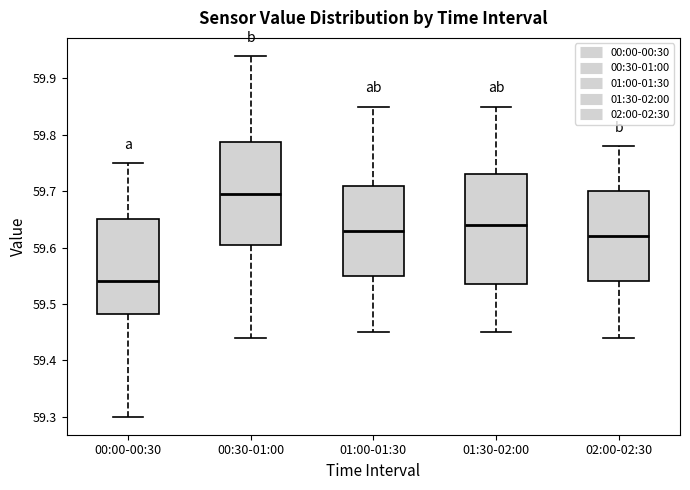

Reading left to right, read every box against the y-axis: the position of its median line, the range the box covers, and the ends of its whiskers. The values are not printed on the chart, so give them approximately, as read against the axis.

00:00-00:30: median 59.54, box 59.48 to 59.65, whiskers 59.30 to 59.75
00:30-01:00: median 59.70, box 59.61 to 59.79, whiskers 59.44 to 59.94
01:00-01:30: median 59.63, box 59.55 to 59.71, whiskers 59.45 to 59.85
01:30-02:00: median 59.64, box 59.54 to 59.73, whiskers 59.45 to 59.85
02:00-02:30: median 59.62, box 59.54 to 59.70, whiskers 59.44 to 59.78